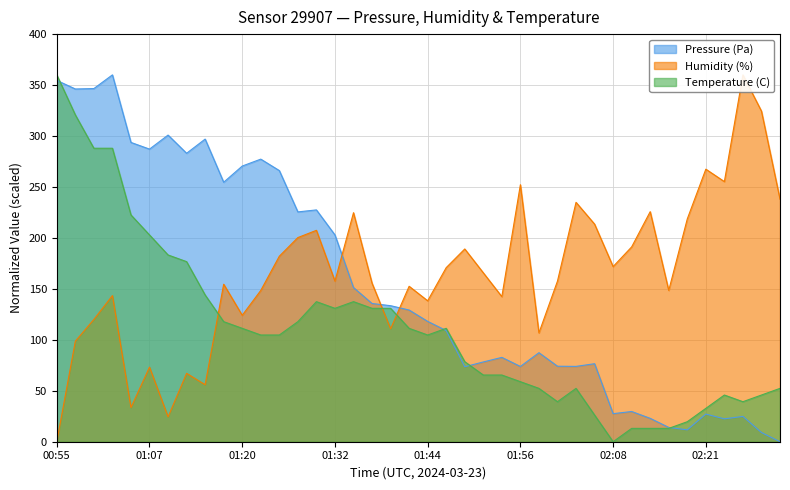

At which category does Humidity (%) reach its first local peak?

01:02